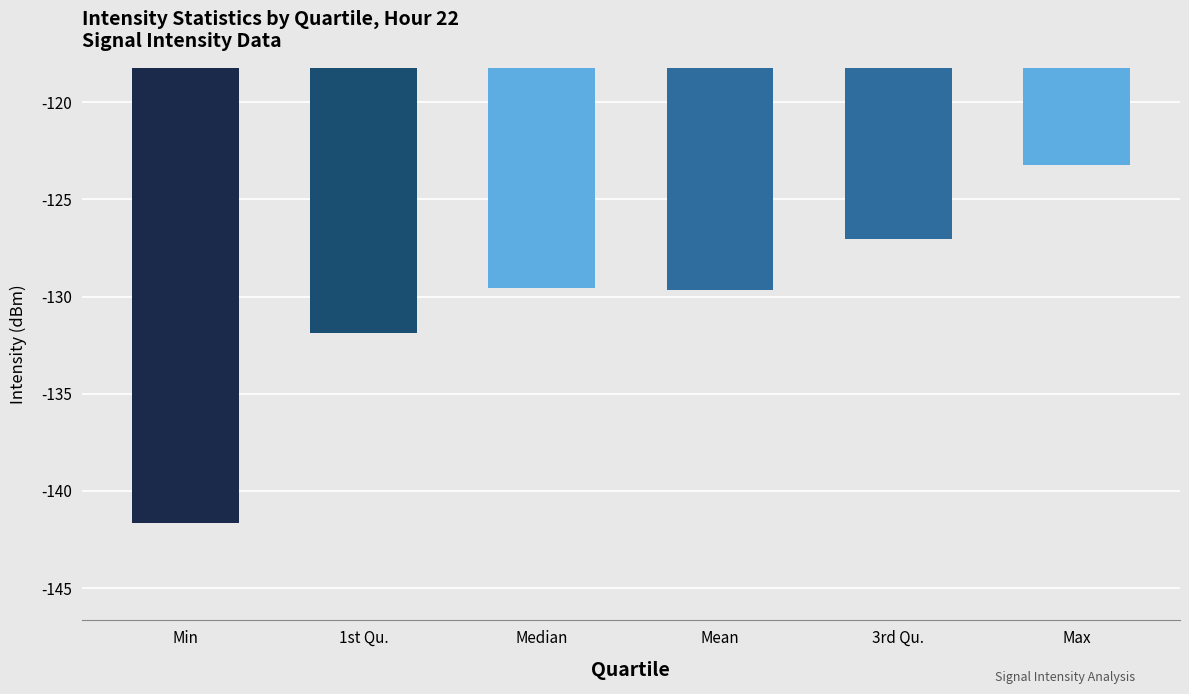

Between 1st Qu. and Median, which is larger?

Median